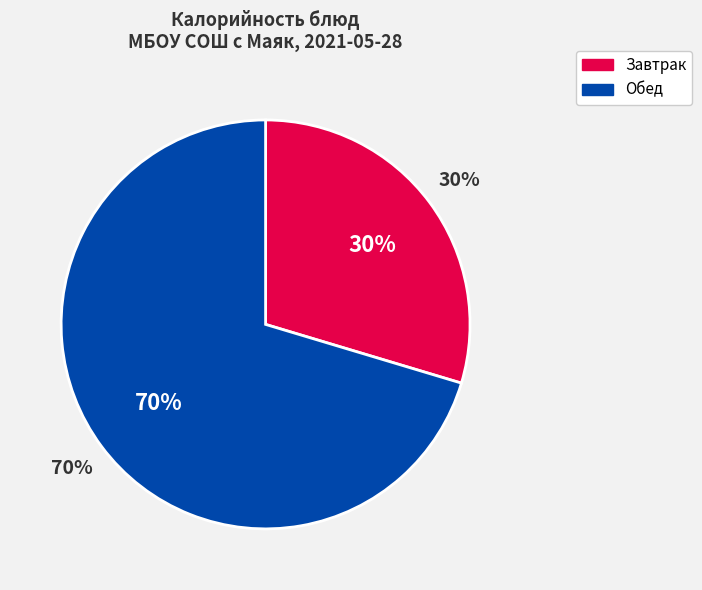

Count the number of slices in the pie.

9